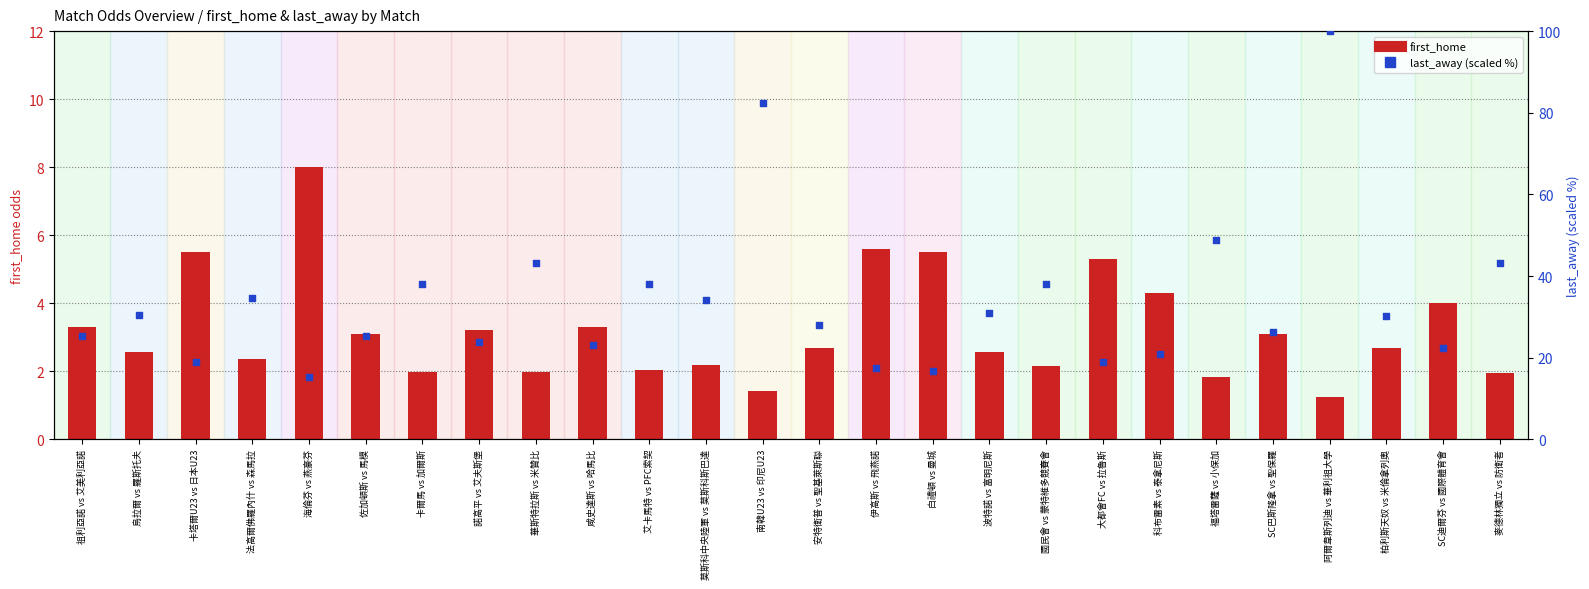

At how many categories does at least one series exceed 78?

2